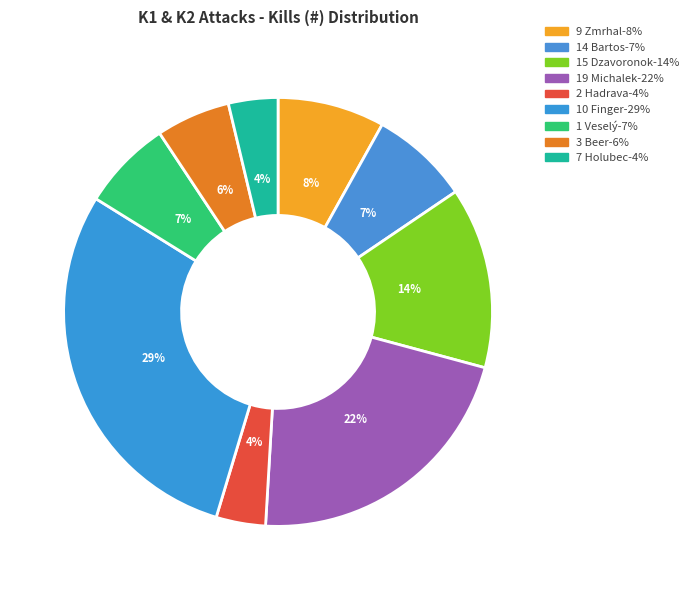

To the nearest percent, what is the combined percentage of 14 Bartos and 2 Hadrava?

11%